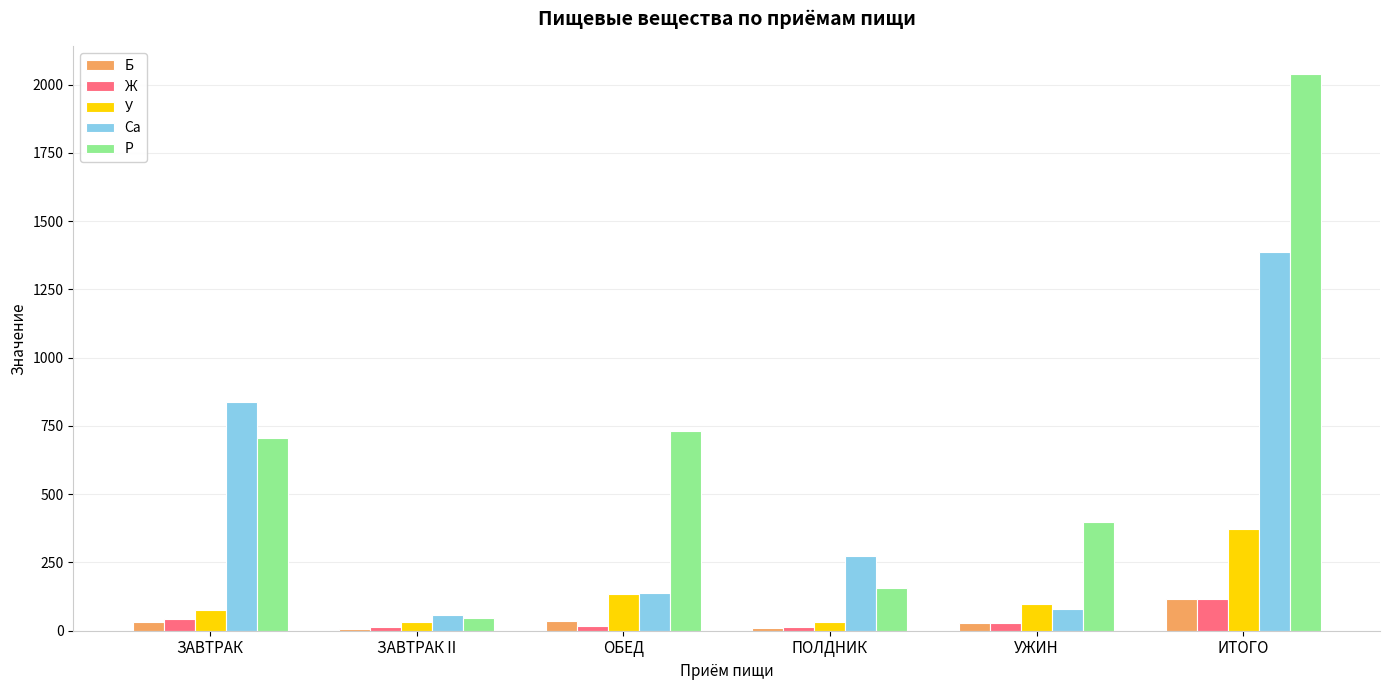

At which category is the sum across all series the highest?

ИТОГО